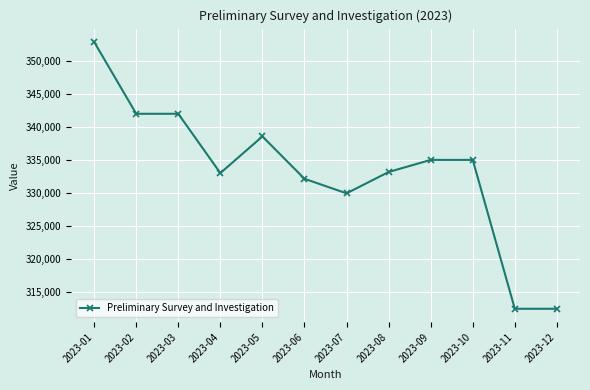

Between 2023-05 and 2023-11, which is larger?

2023-05